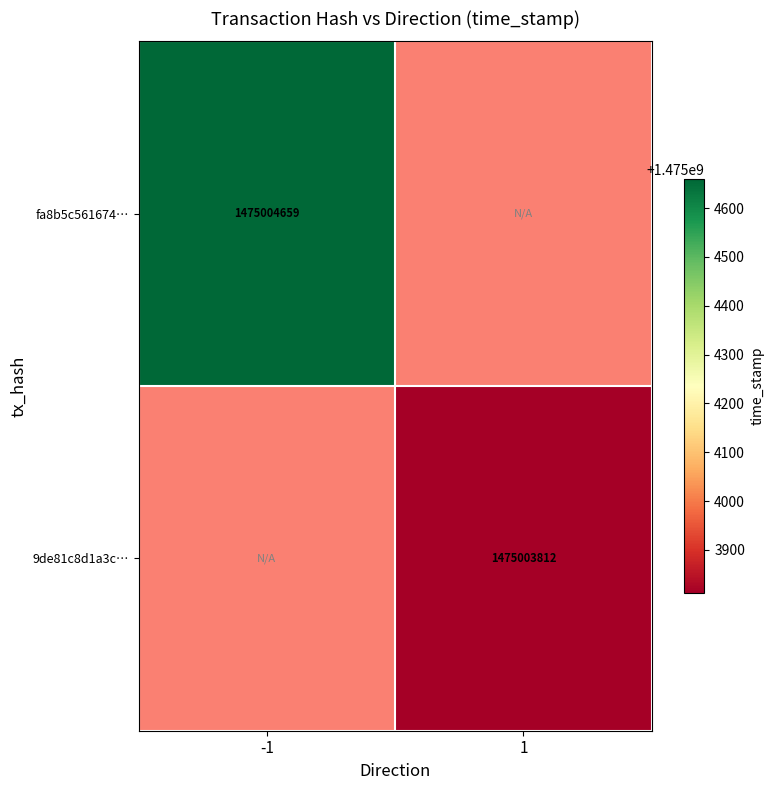

The value of fa8b5c561674… at -1 is 2147905306. True or false?

False